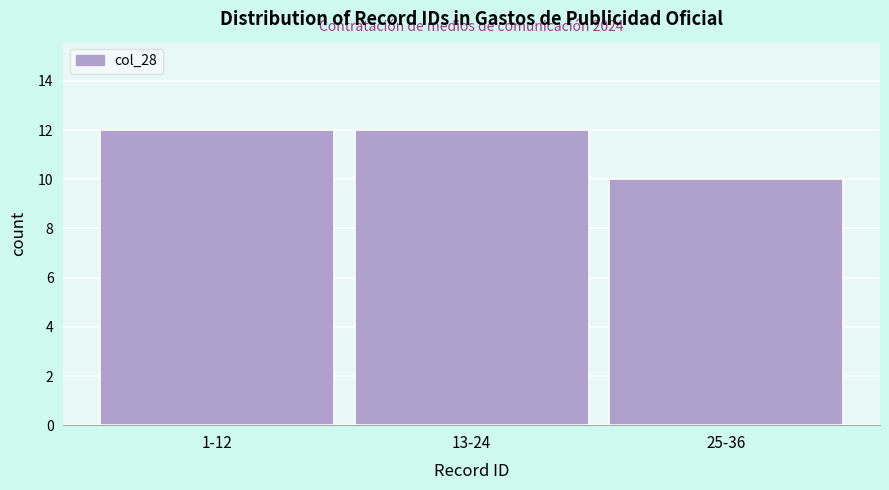

Reading left to right, what are all the values shown in this chart?

1-12=12	13-24=12	25-36=10